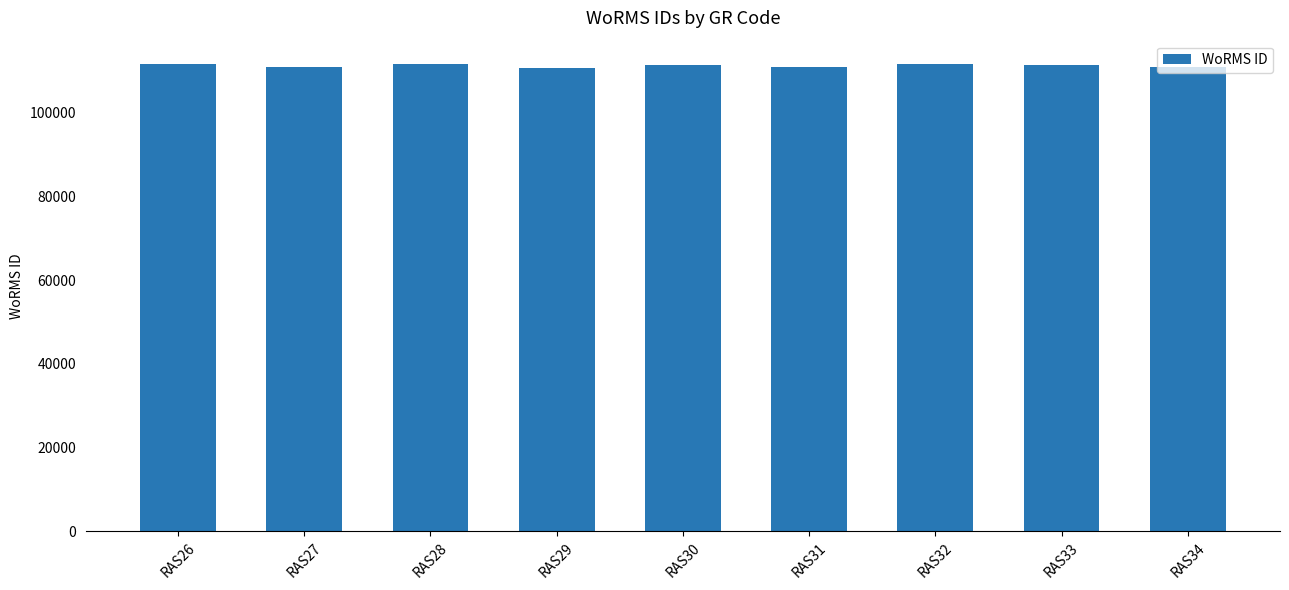

What is the sum of all values?

1001152